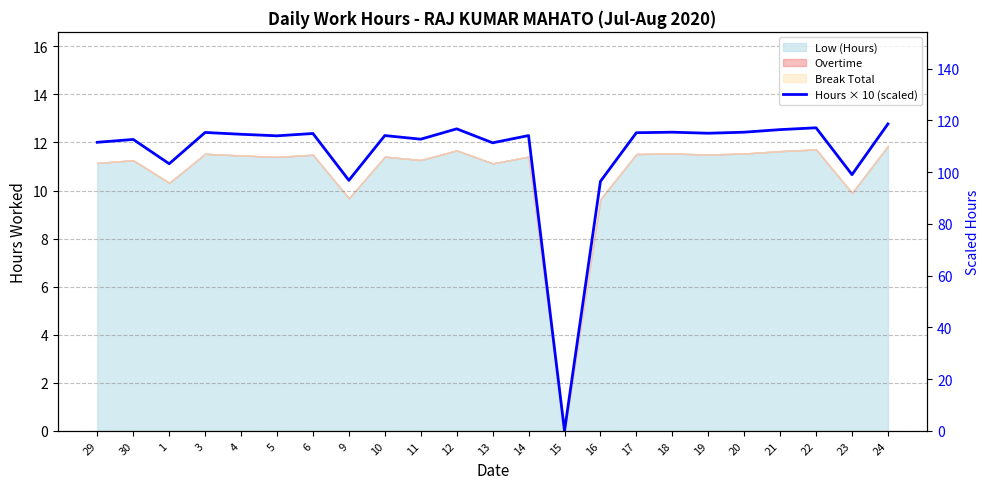

How many values are above zero?

22